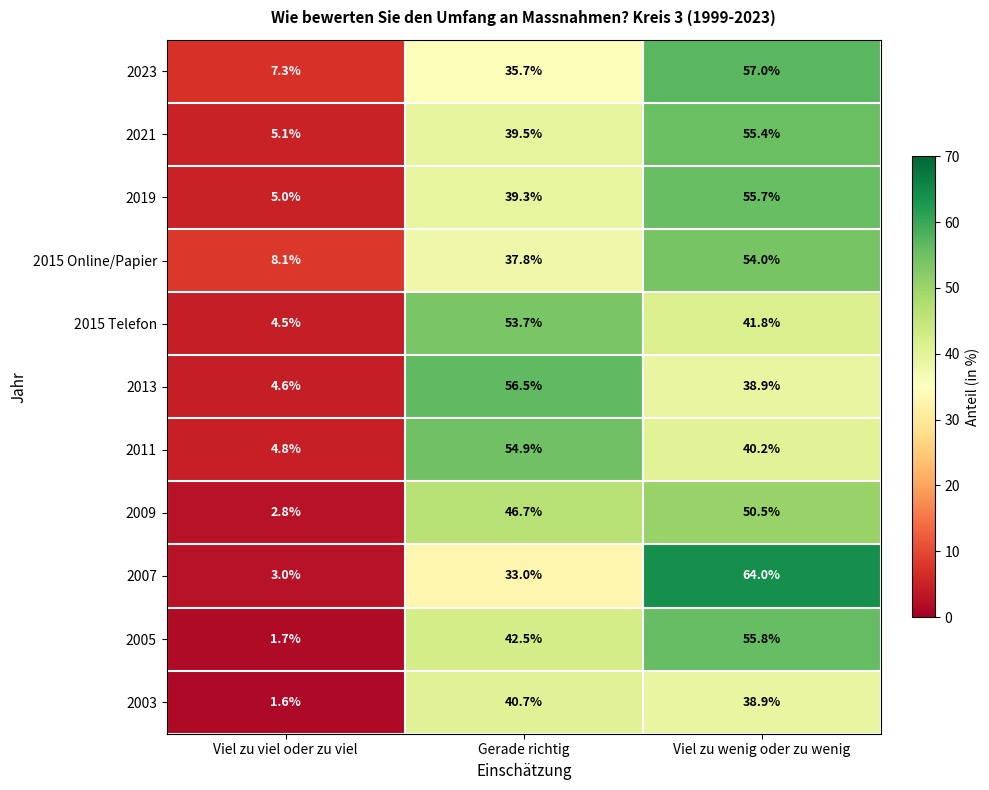

How many distinct data groups are displayed?

11